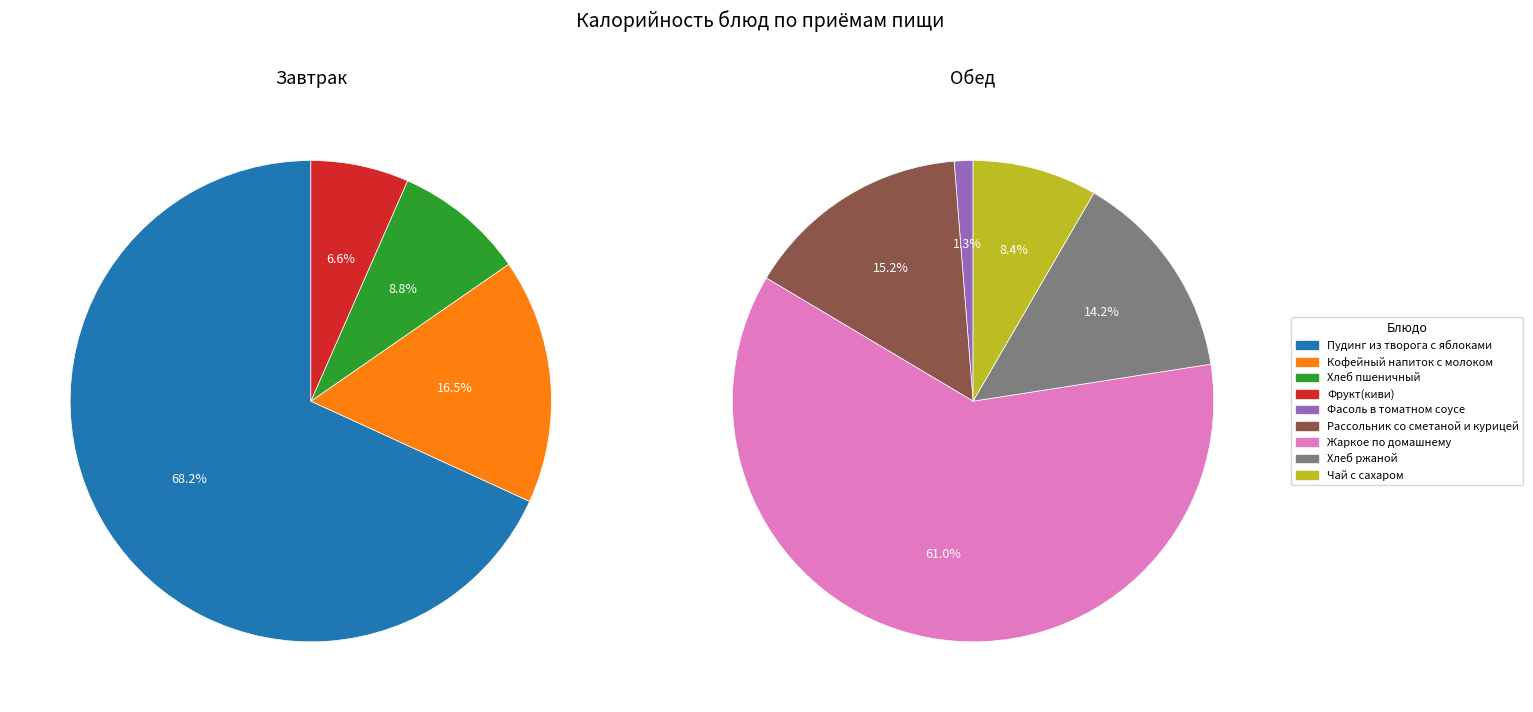

Does Фасоль в томатном соусе represent more than half of the total?

No